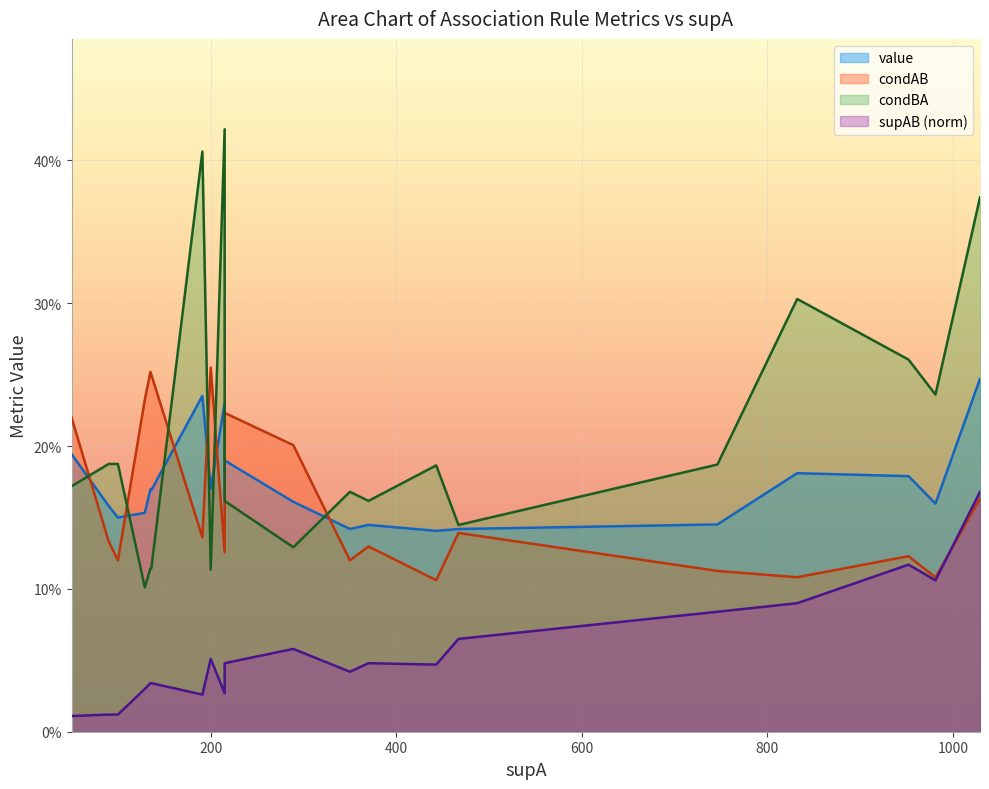

Which series has the largest total across all categories?

condBA